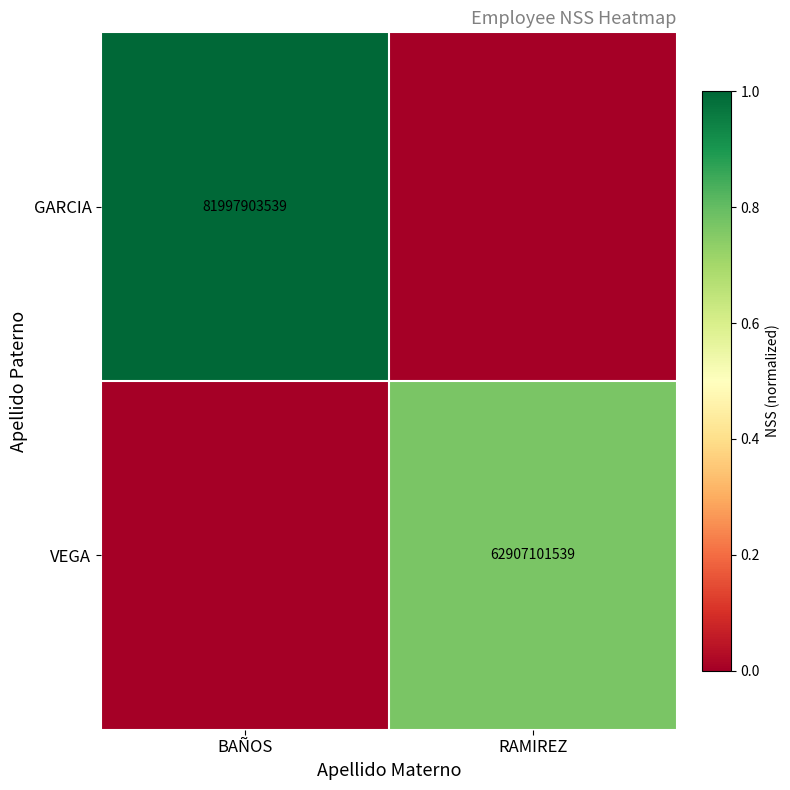

Is it true that VEGA equals 23157004640 at RAMIREZ?

False